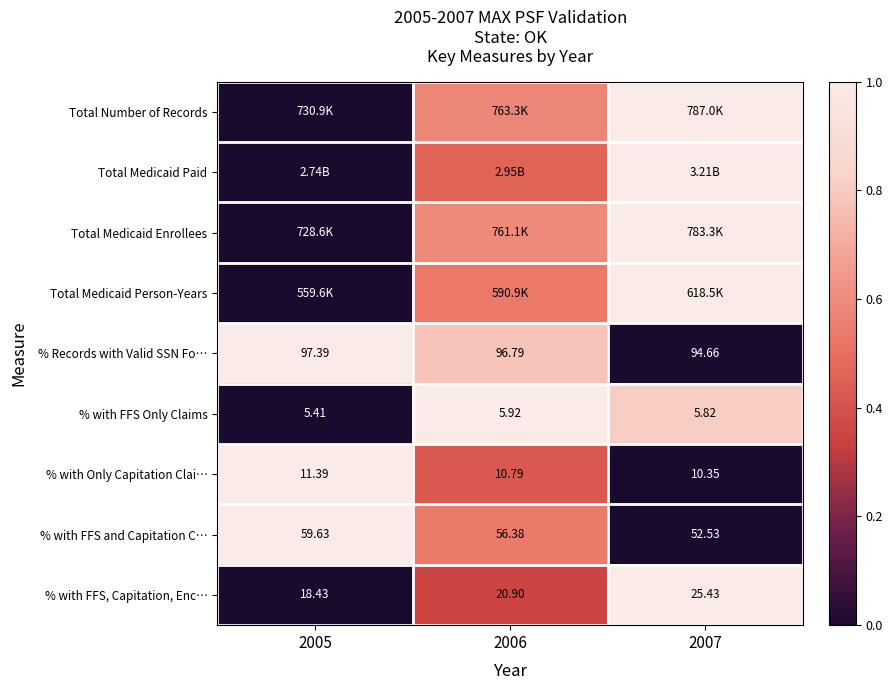

True or false: % with Only Capitation Clai… has a value of -0.4 at 2007.

False